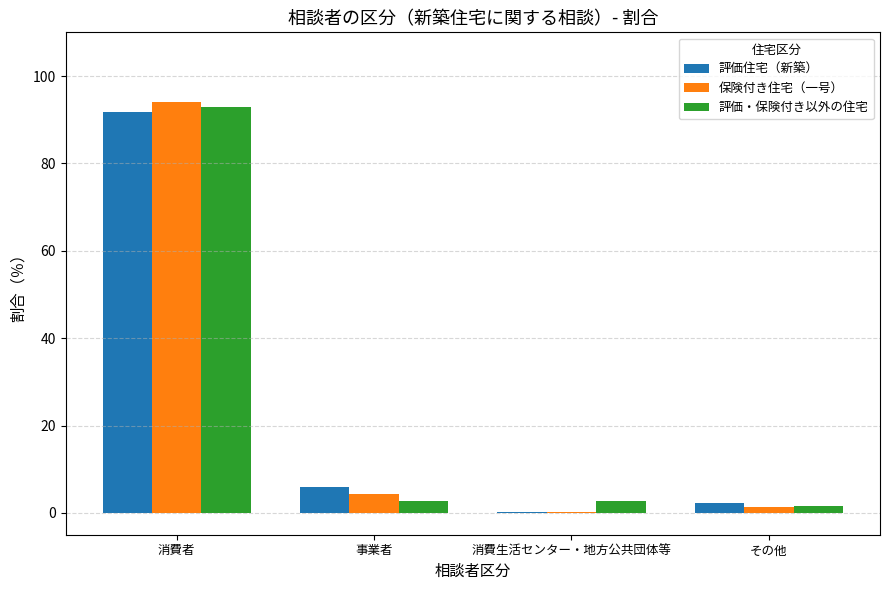

What is the approximate value of 評価・保険付き以外の住宅 at 消費者?

92.8